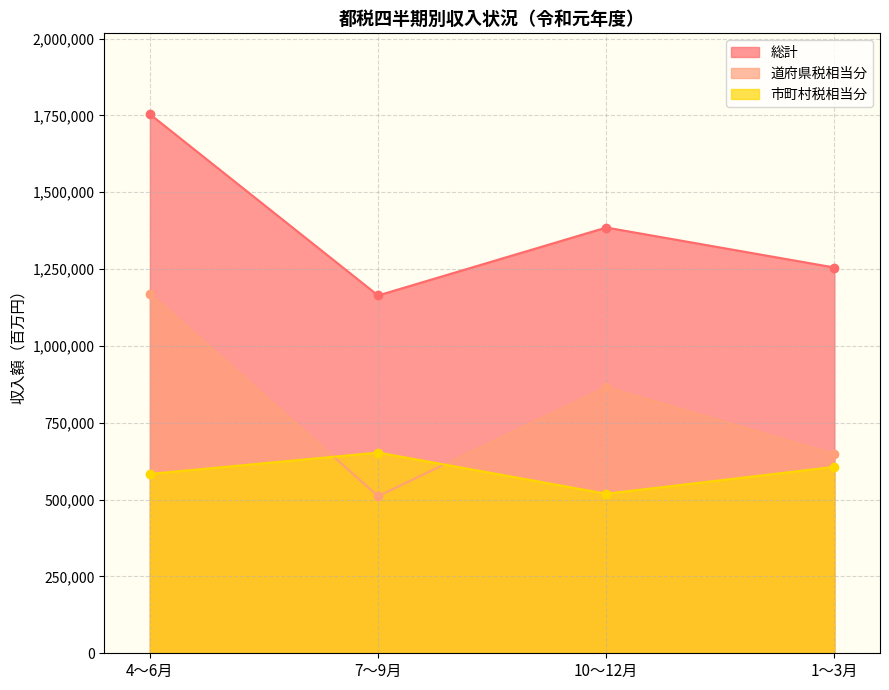

Which series has the largest total across all categories?

総計